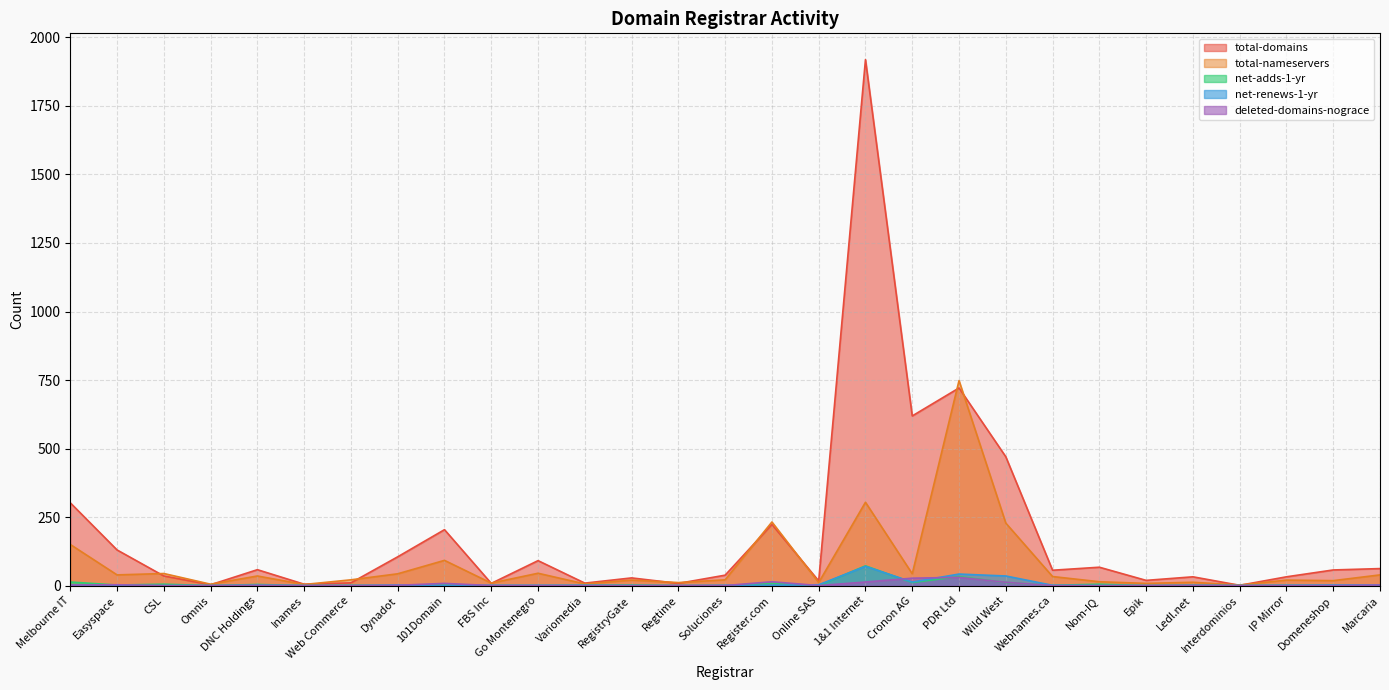

True or false: deleted-domains-nograce has a value of 0 at Soluciones.

True